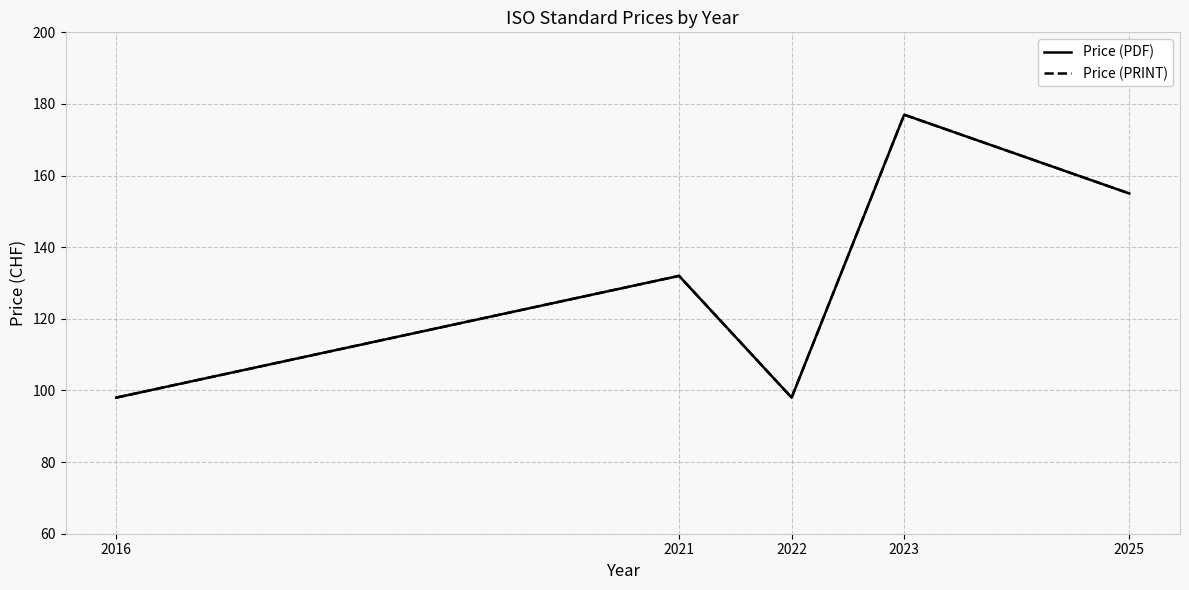

True or false: Price (PDF) and Price (PRINT) intersect in this chart.

False